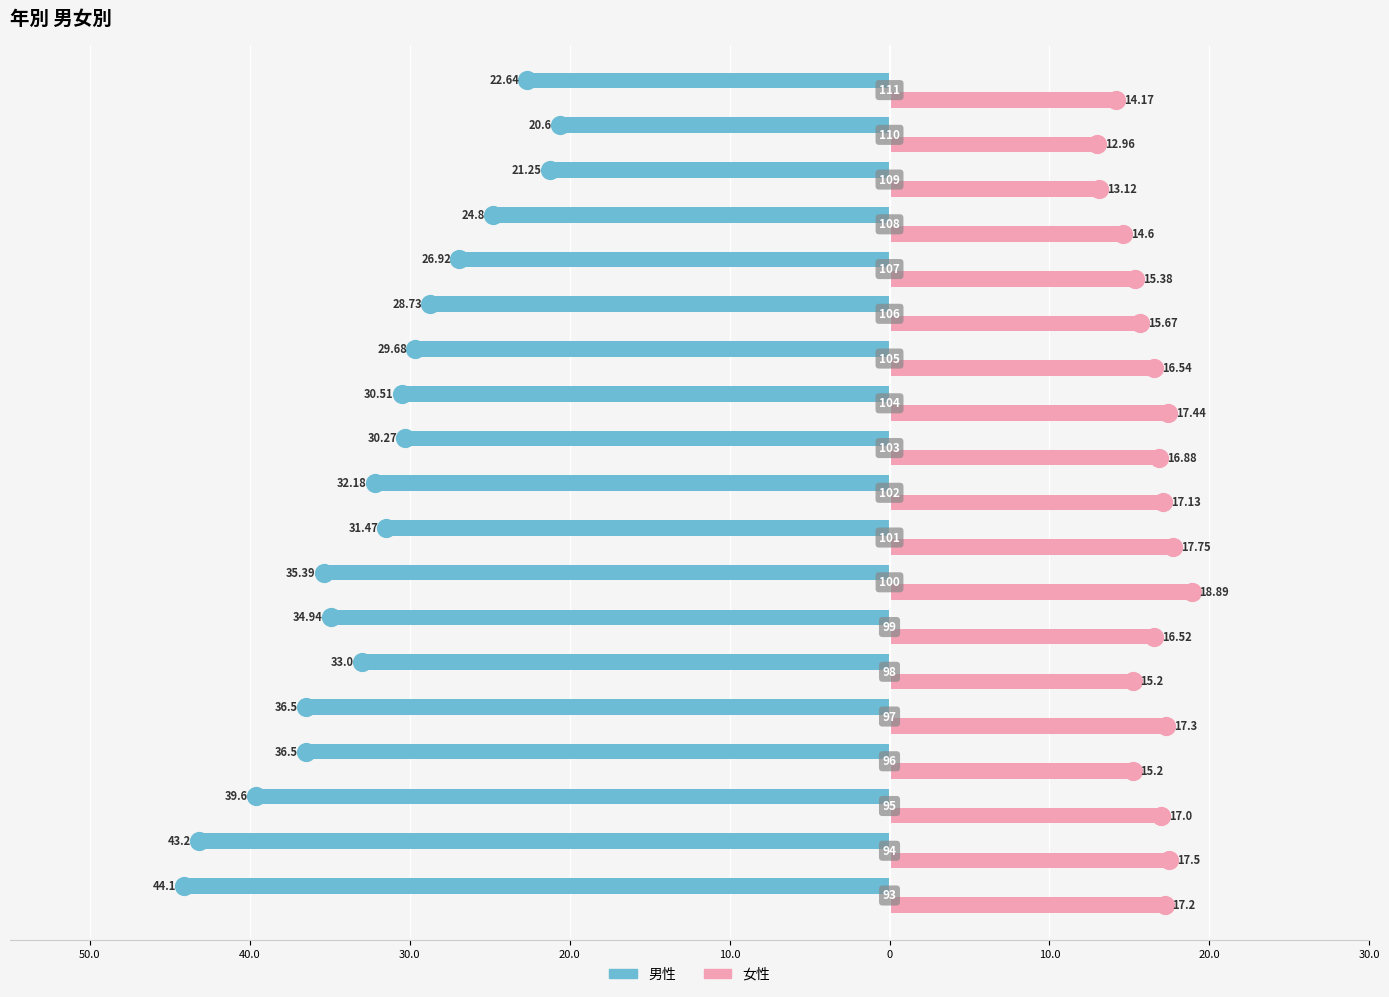

What are all the series names shown in the legend?

男性, 女性